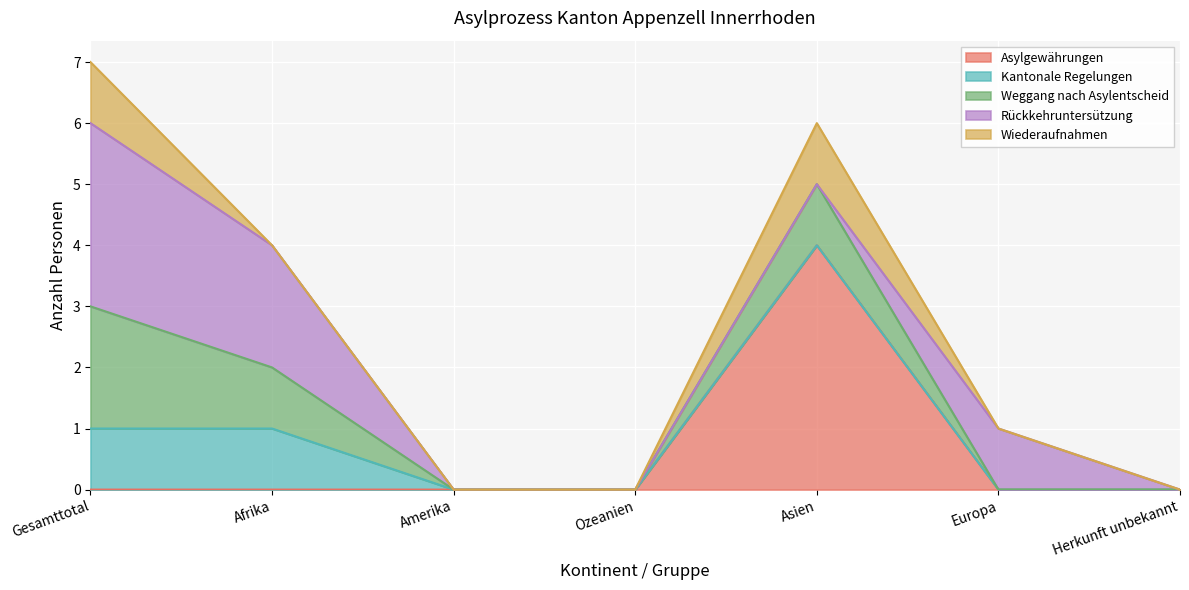

At which label is Kantonale Regelungen closest to 0?

Amerika